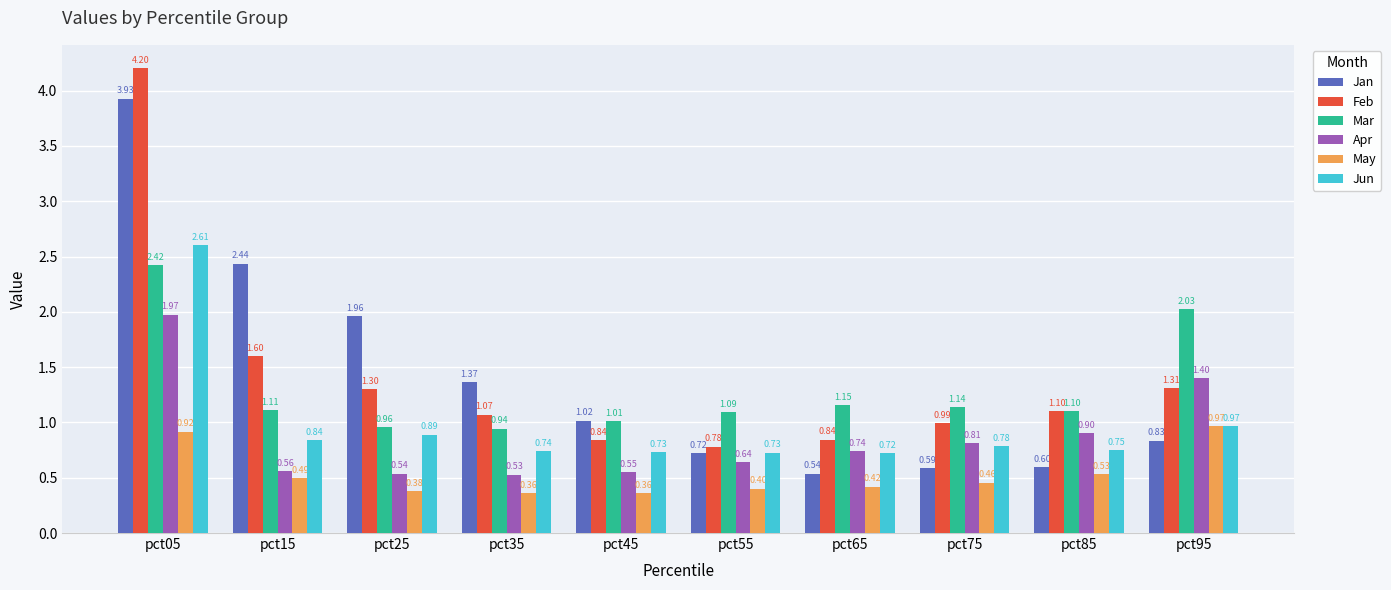

At pct35, list the series in order from smallest to largest.

May, Apr, Jun, Mar, Feb, Jan